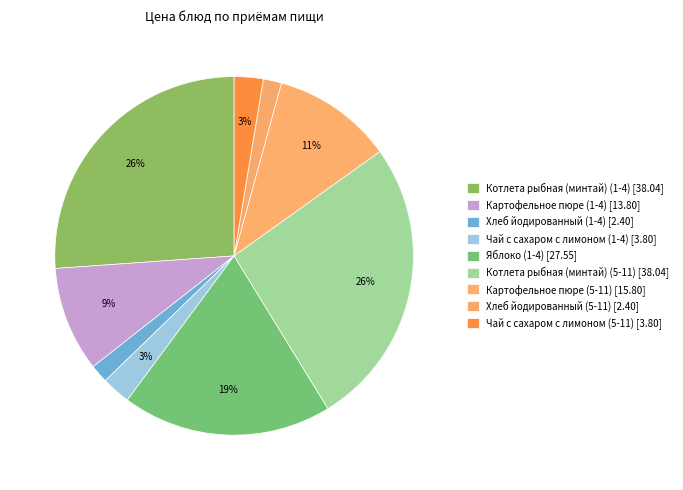

To the nearest percent, what is the difference between the largest and smallest slice percentages?

24%